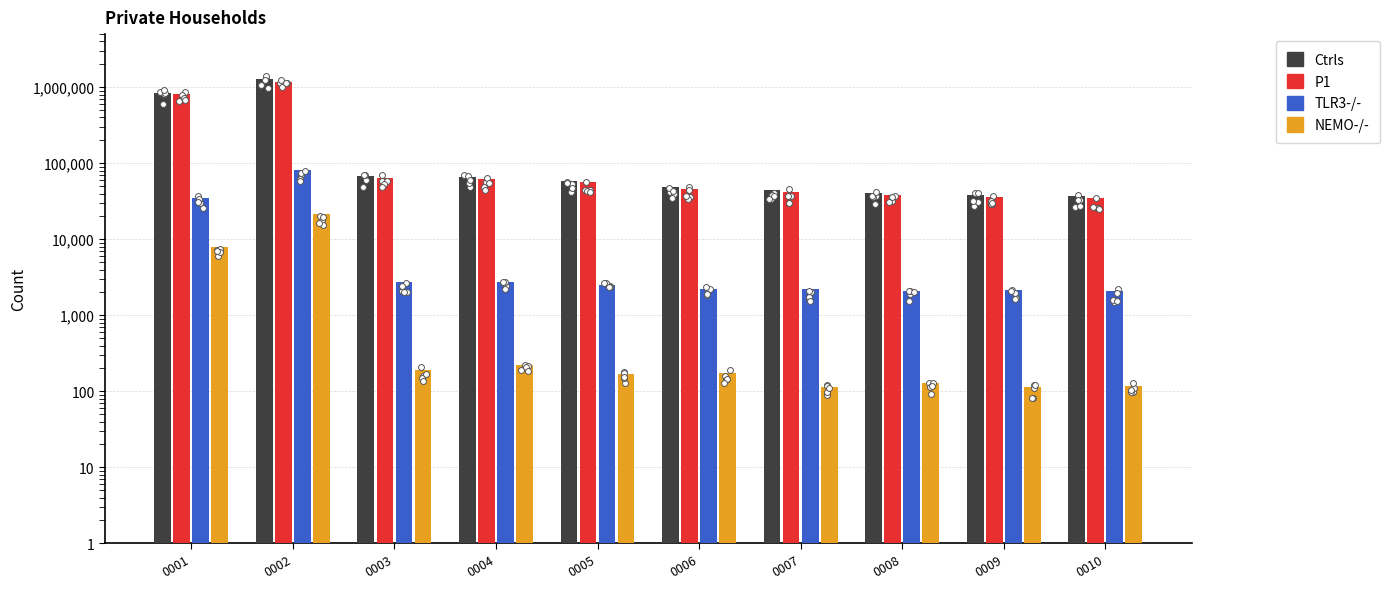

Which series has the widest spread of Y values?

Ctrls